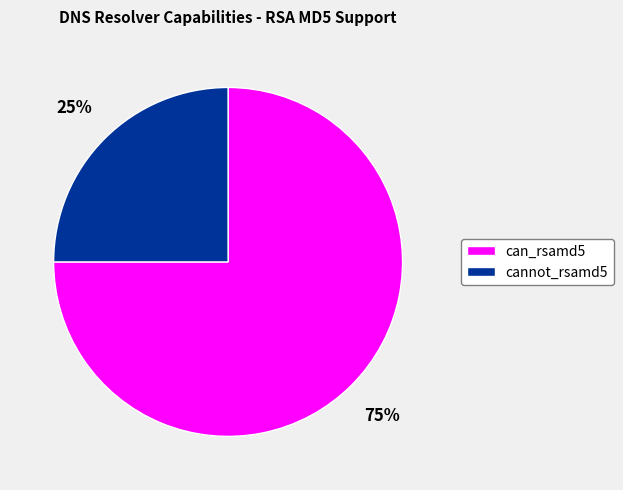

Do can_rsamd5 and cannot_rsamd5 together represent more than half of the pie?

Yes